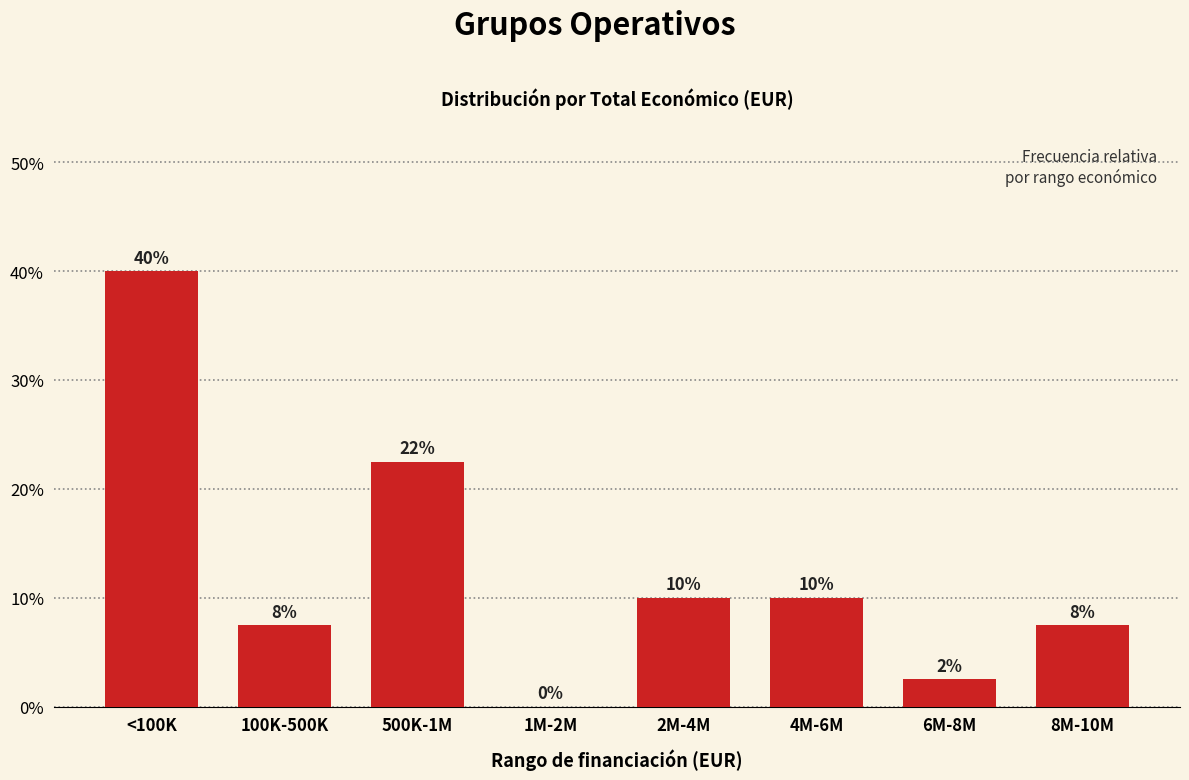

What is the sum of all values?

100.0